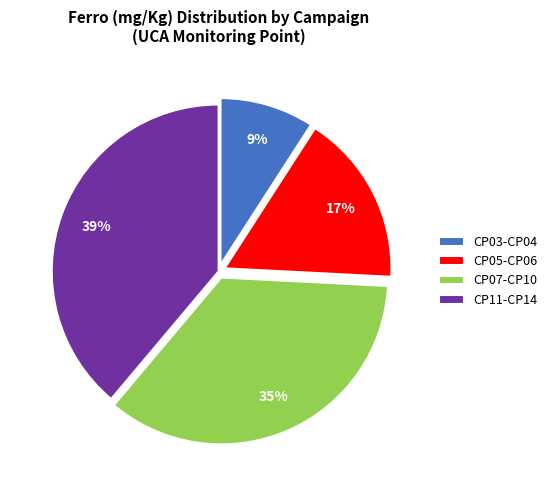

Does CP05-CP06 account for over 50% of the chart?

No